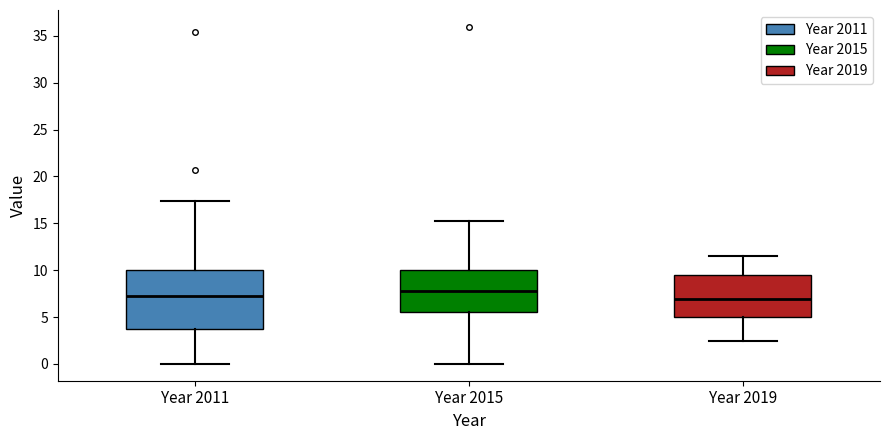

Reading left to right, read every box against the y-axis: the position of its median line, the range the box covers, and the ends of its whiskers. The values are not printed on the chart, so give them approximately, as read against the axis.

Year 2011: median 7.0, box 3.5 to 10.0, whiskers 0.0 to 17.5
Year 2015: median 8.0, box 5.5 to 10.0, whiskers 0.0 to 15.5
Year 2019: median 7.0, box 5.0 to 9.5, whiskers 2.5 to 11.5